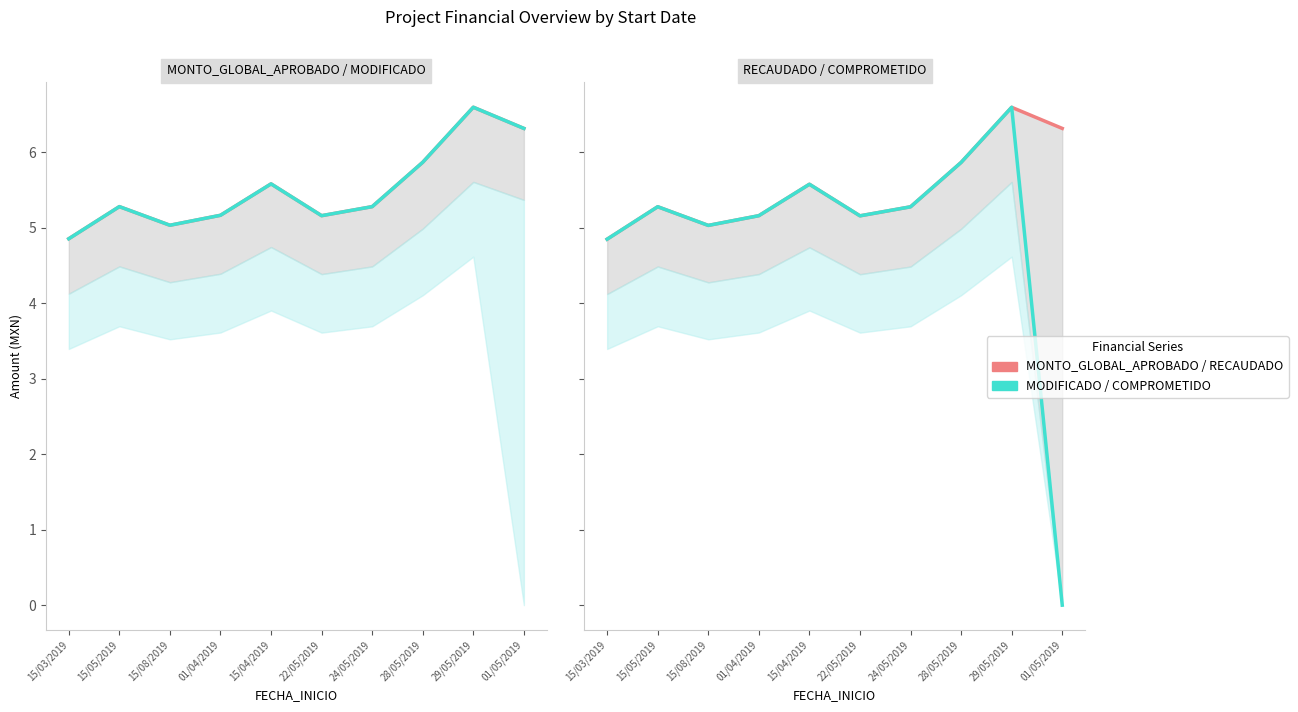

What is the label of the 3rd point from the right?

28/05/2019